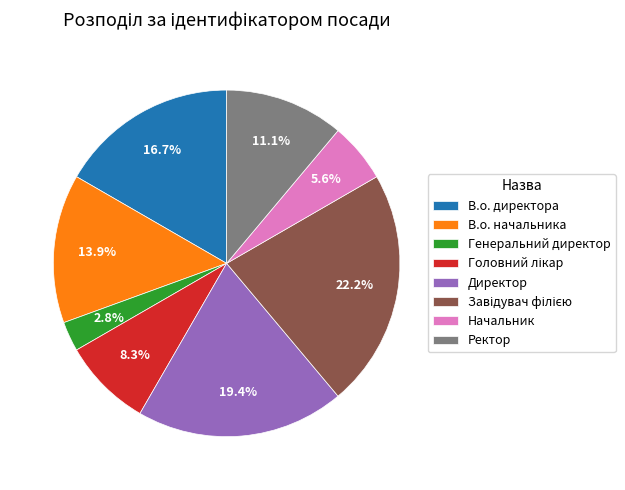

The В.о. директора slice represents 17% of the pie. True or false?

True